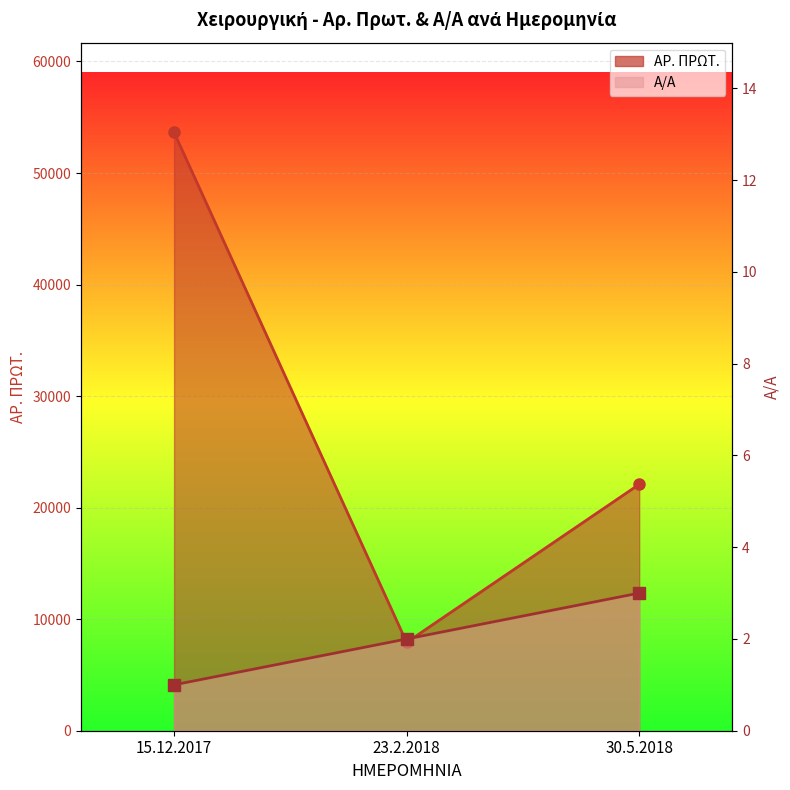

What is the approximate value of ΑΡ. ΠΡΩΤ. line at 23.2.2018?

7916